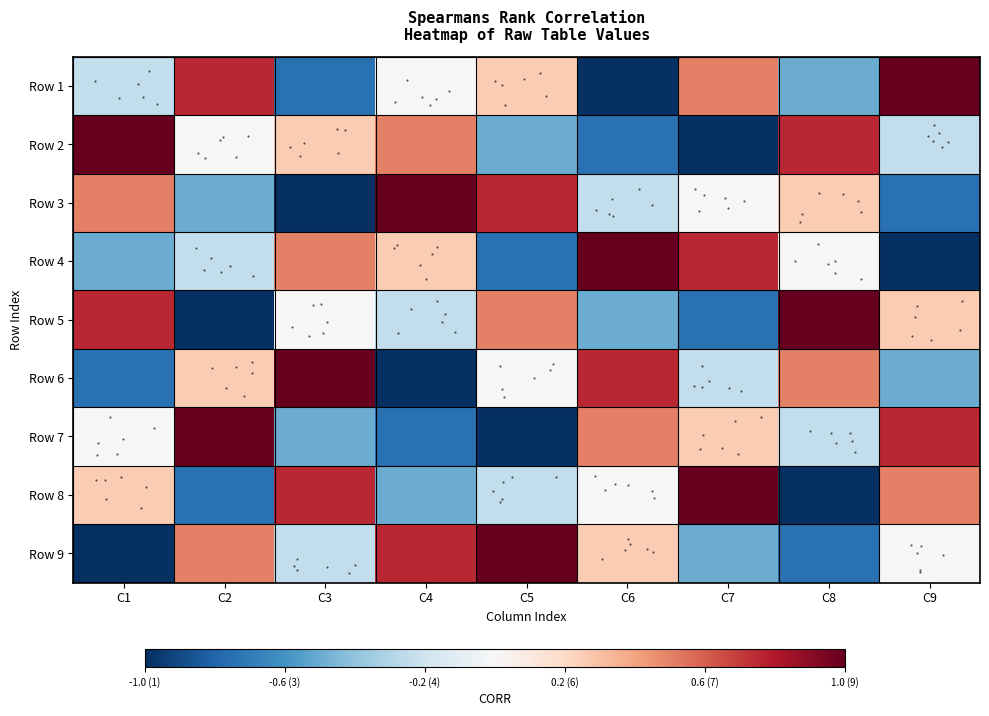

Rank the series by their maximum value, from highest to lowest.

Row 1, Row 2, Row 3, Row 4, Row 5, Row 6, Row 7, Row 8, Row 9